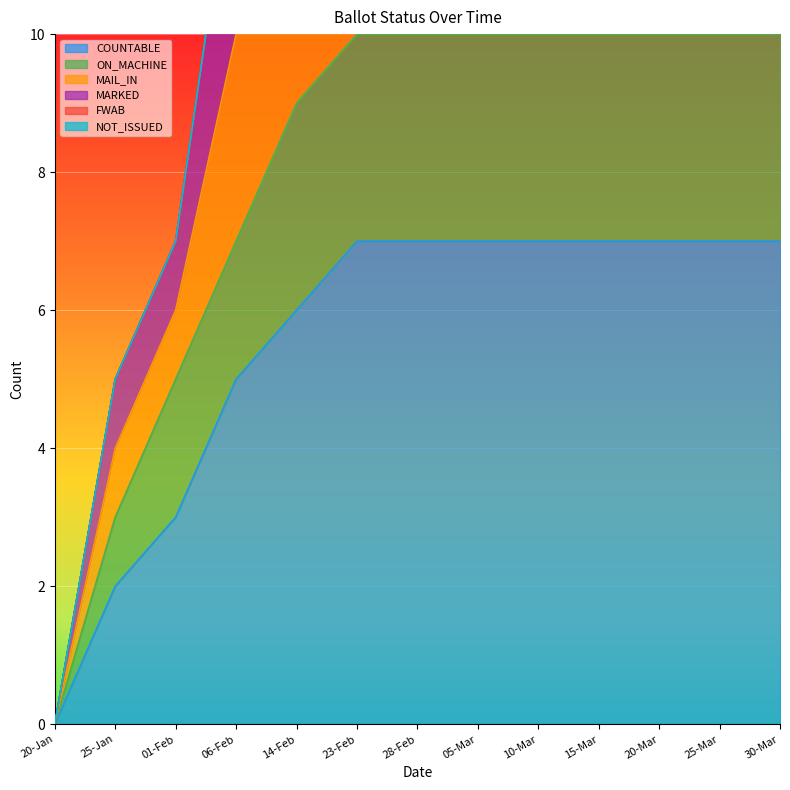

Rank the categories by COUNTABLE value from highest to lowest.

23-Feb, 28-Feb, 05-Mar, 10-Mar, 15-Mar, 20-Mar, 25-Mar, 30-Mar, 14-Feb, 06-Feb, 01-Feb, 25-Jan, 20-Jan